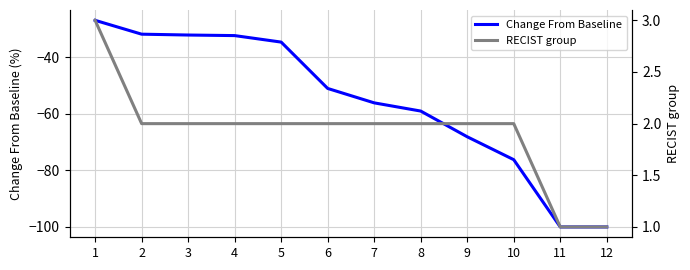

What is the minimum value for Change From Baseline?

-100.0